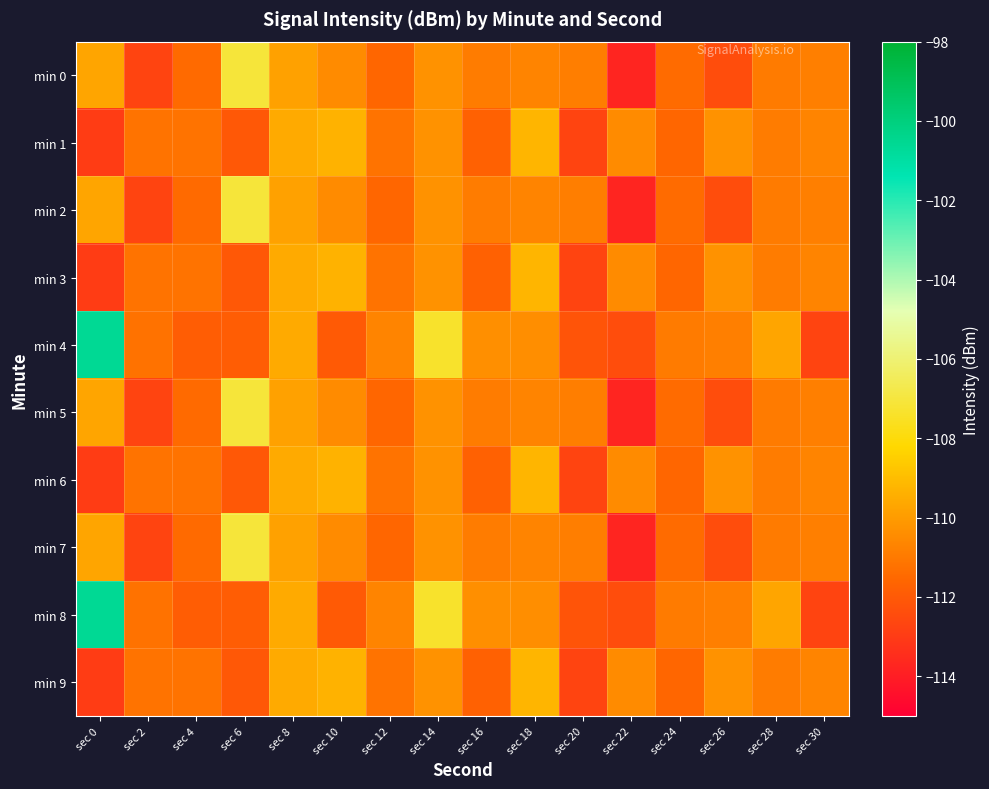

What is the smallest value displayed?

-113.7